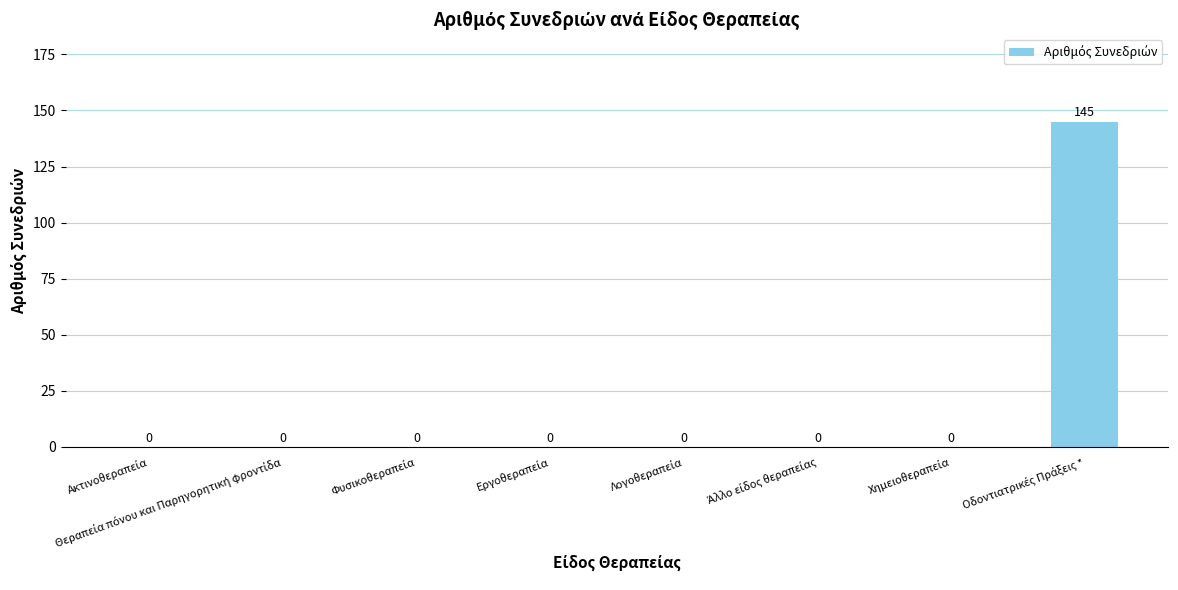

Reading left to right, what are all the values shown in this chart?

0	0	0	0	0	0	0	145